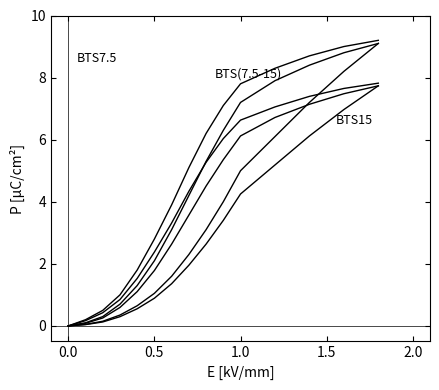

True or false: BTS15 and BTS7.5 cross at least once.

False